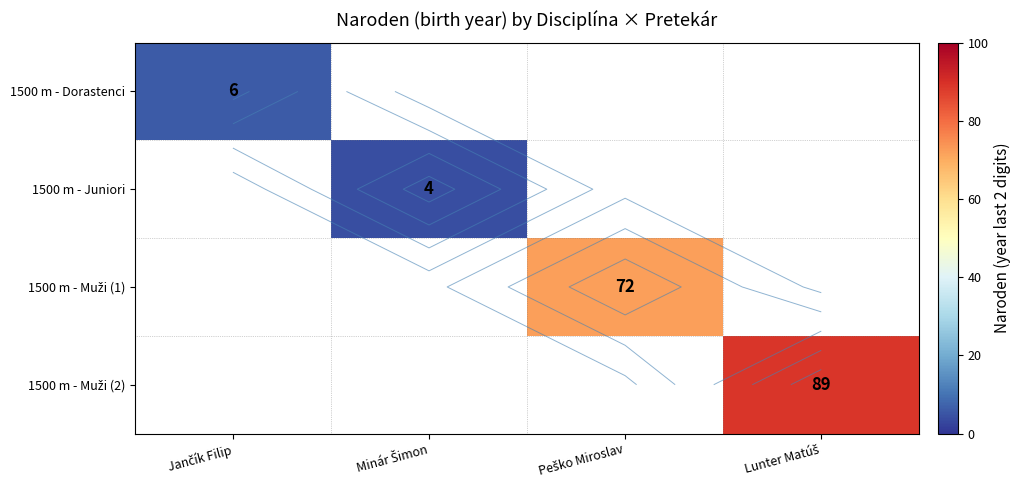

The value of 1500 m - Muži (1) at Peško Miroslav is 72.0. True or false?

True